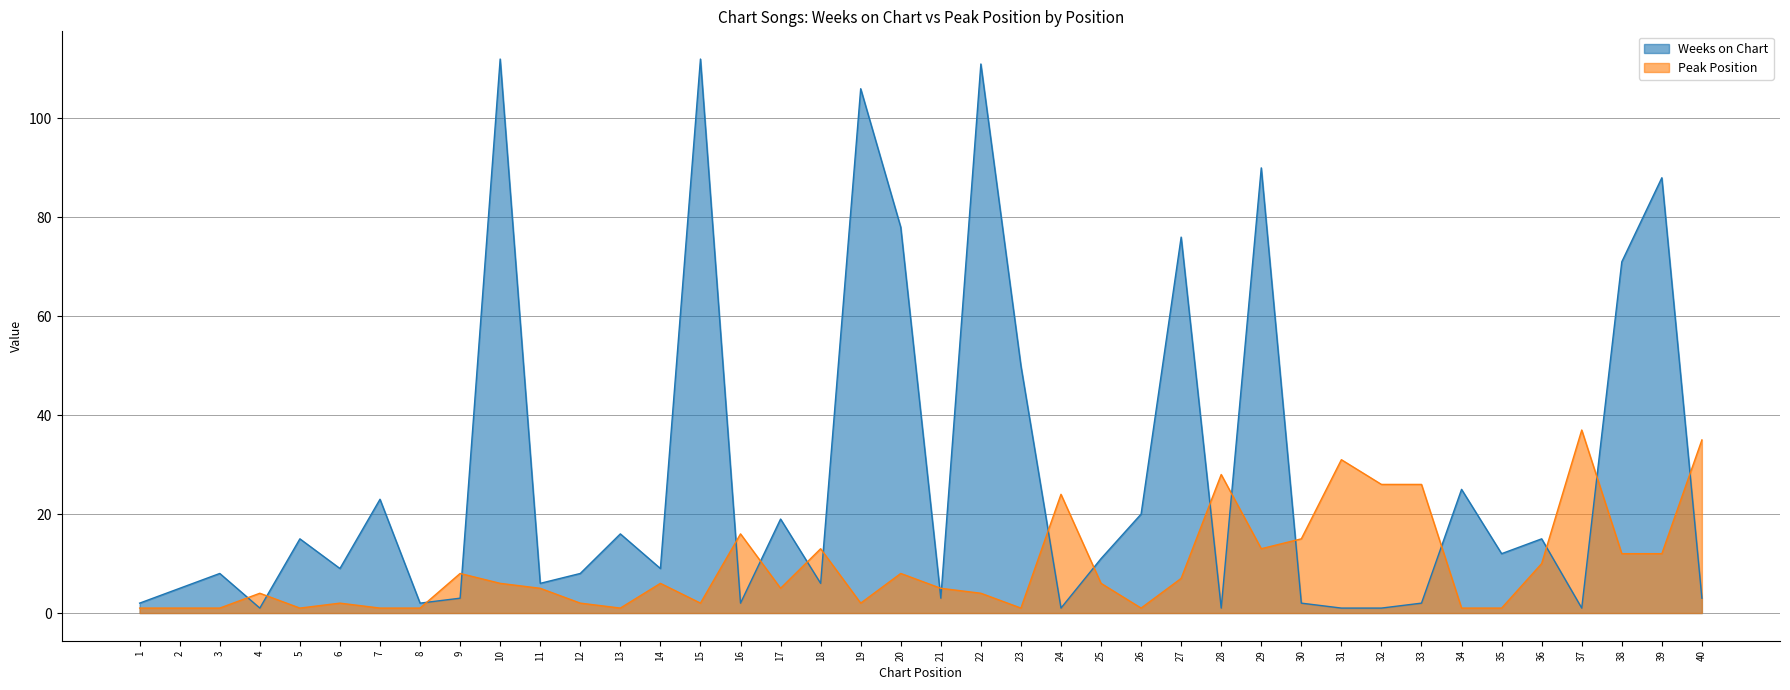

Which series has the widest spread of values?

Weeks on Chart